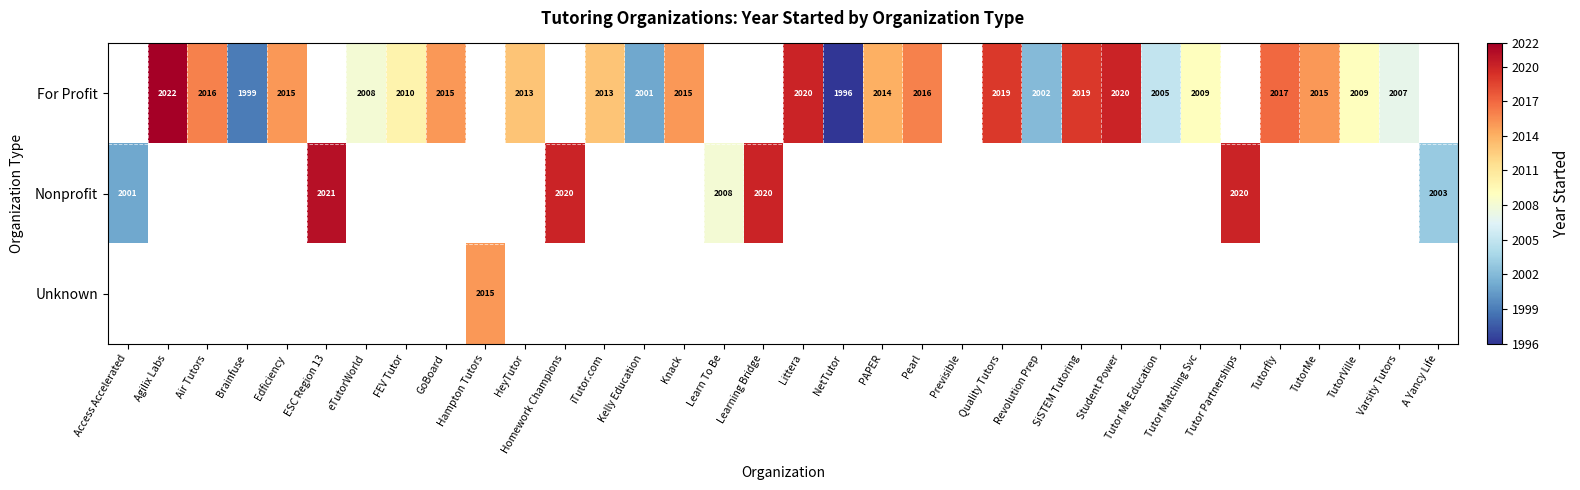

The value of For Profit at Edficiency is 2015. True or false?

True